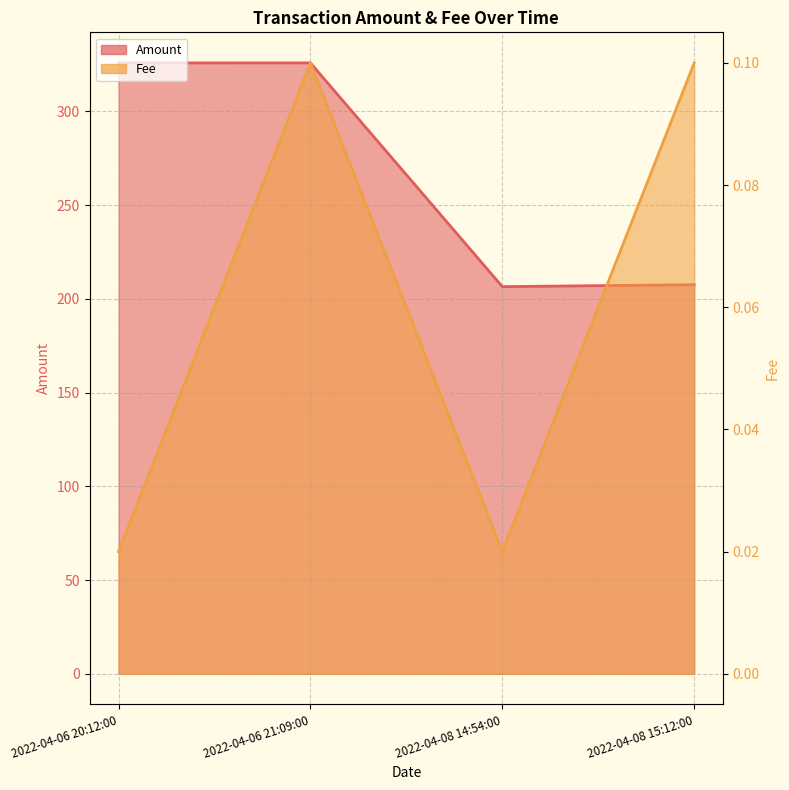

What is the lowest value of the Amount series?

206.5